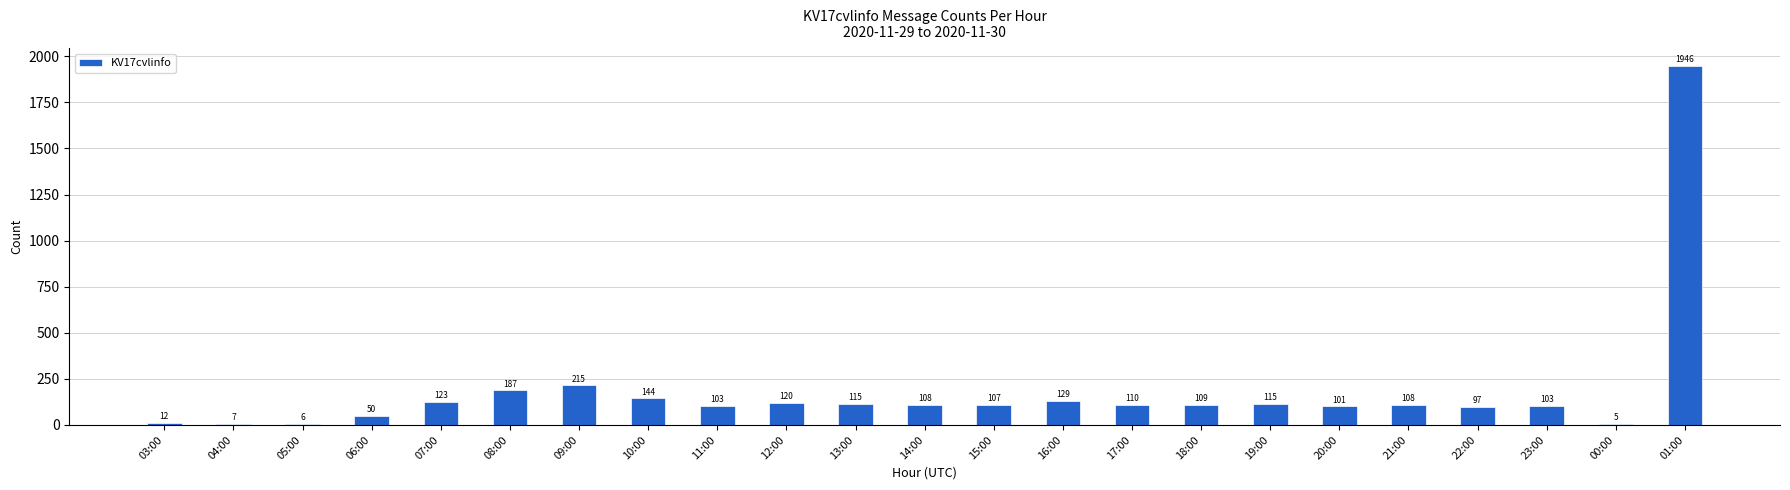

What is the change in value from 21:00 to 01:00?

+1838